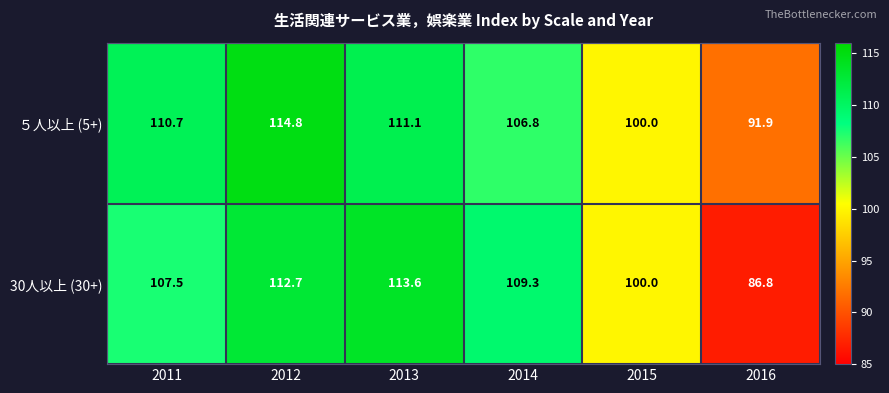

Between 2014 and 2015, which series saw the biggest shift?

30人以上 (30+)